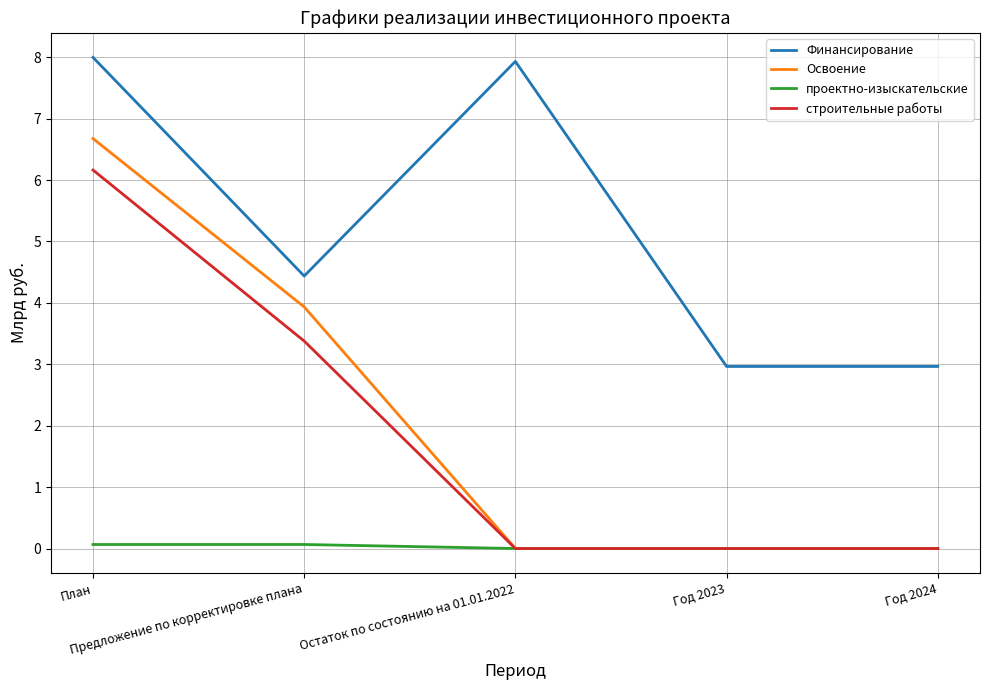

Reading right to left, what are all the values shown in this chart?

Финансирование: Год 2024=3.0	Год 2023=3.0	Остаток по состоянию на 01.01.2022=7.9	Предложение по корректировке плана=4.4	План=8.0
Освоение: Год 2024=0.0	Год 2023=0.0	Остаток по состоянию на 01.01.2022=0.0	Предложение по корректировке плана=3.9	План=6.7
проектно-изыскательские: Год 2024=0.0	Год 2023=0.0	Остаток по состоянию на 01.01.2022=0.0	Предложение по корректировке плана=0.1	План=0.1
строительные работы: Год 2024=0.0	Год 2023=0.0	Остаток по состоянию на 01.01.2022=0.0	Предложение по корректировке плана=3.4	План=6.2